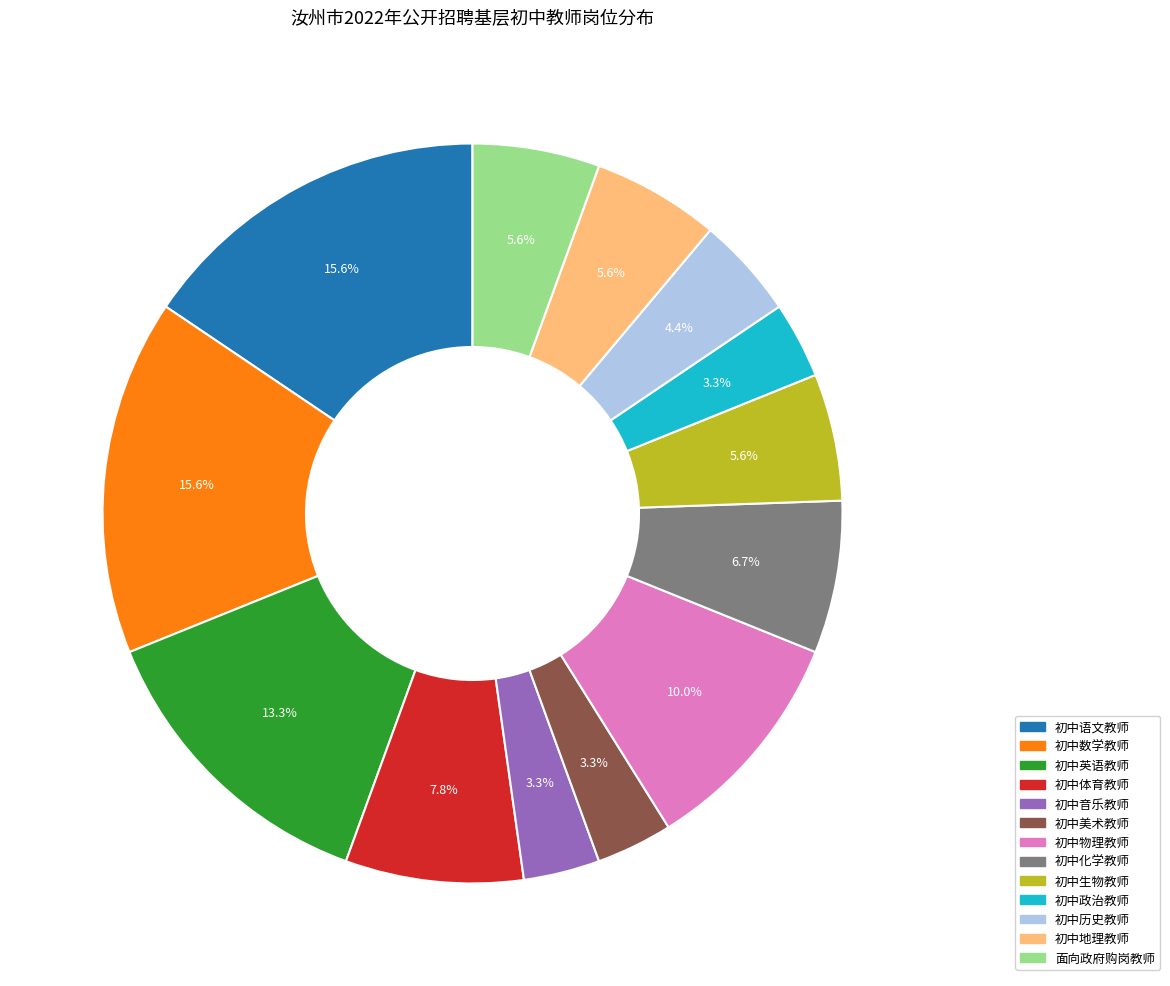

What is the ratio of the value at 初中化学教师 to the value at 初中地理教师?

1.2